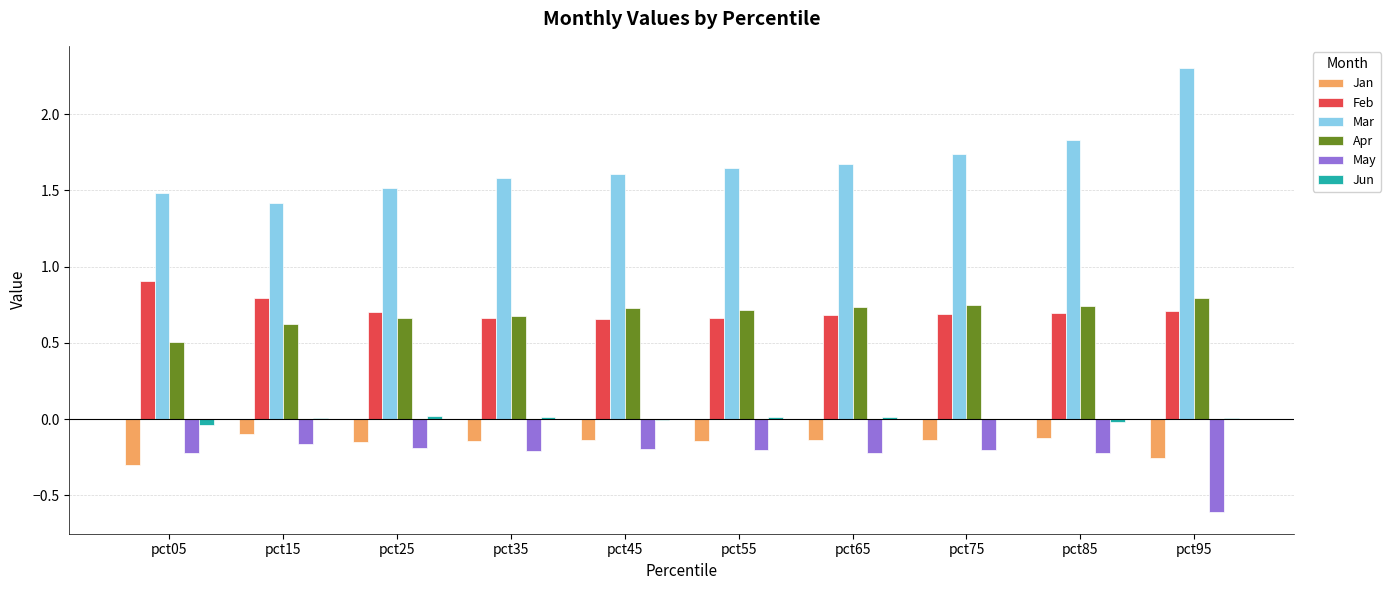

How many Mar values are between 1 and 2?

9